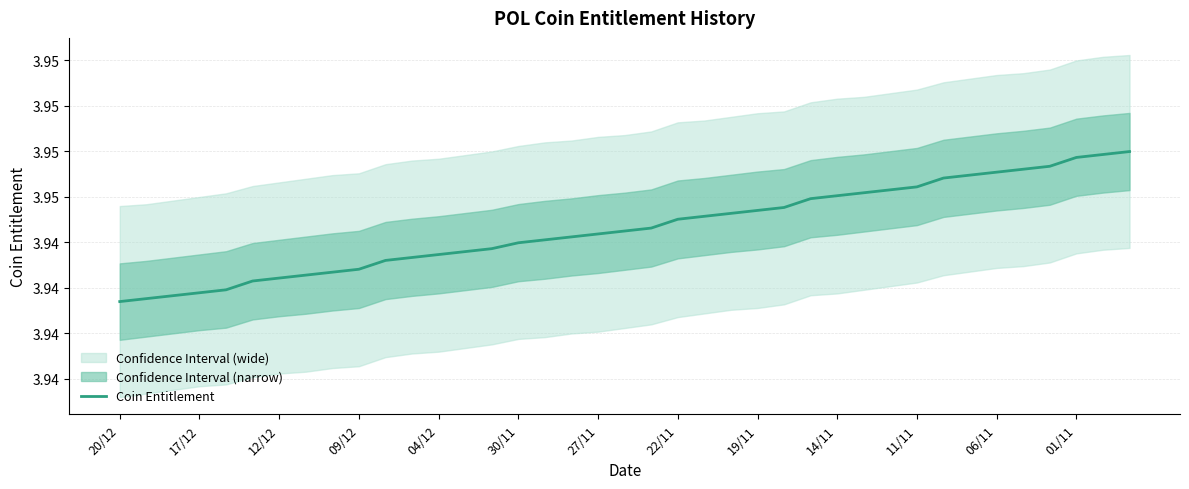

Approximately how many times larger is the value at 37 compared to 33?

1.0